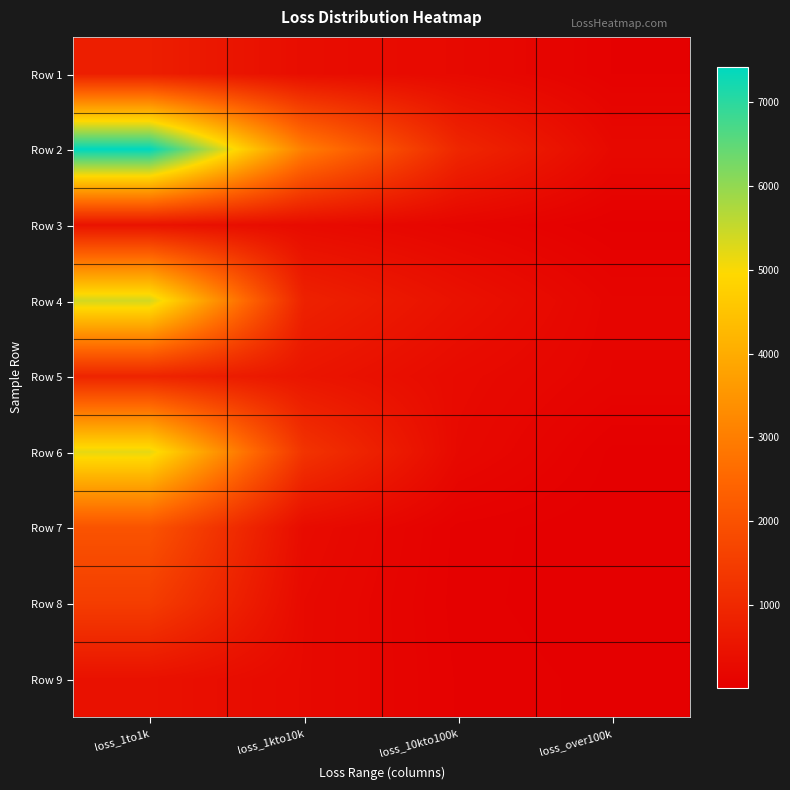

Reading left to right, extract all data points from this chart.

Row 1: loss_1to1k=760	loss_1kto10k=346	loss_10kto100k=255	loss_over100k=73
Row 2: loss_1to1k=7420	loss_1kto10k=3003	loss_10kto100k=963	loss_over100k=242
Row 3: loss_1to1k=482	loss_1kto10k=294	loss_10kto100k=157	loss_over100k=34
Row 4: loss_1to1k=5384	loss_1kto10k=841	loss_10kto100k=451	loss_over100k=154
Row 5: loss_1to1k=902	loss_1kto10k=534	loss_10kto100k=284	loss_over100k=144
Row 6: loss_1to1k=5189	loss_1kto10k=1275	loss_10kto100k=248	loss_over100k=35
Row 7: loss_1to1k=2039	loss_1kto10k=310	loss_10kto100k=62	loss_over100k=17
Row 8: loss_1to1k=1502	loss_1kto10k=261	loss_10kto100k=58	loss_over100k=16
Row 9: loss_1to1k=446	loss_1kto10k=256	loss_10kto100k=69	loss_over100k=33